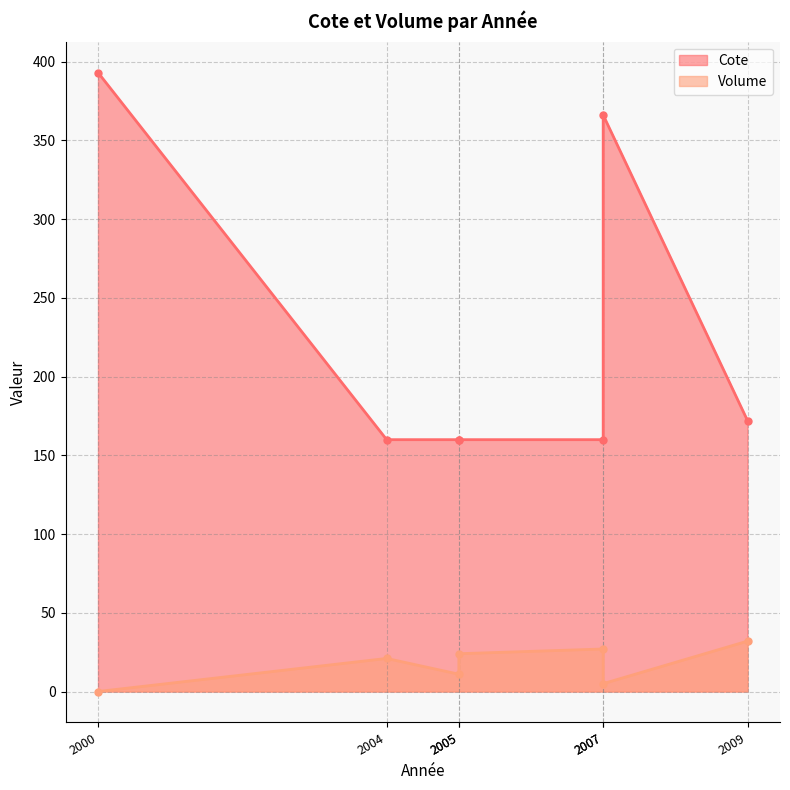

What is the difference between the second highest and minimum values in the Volume series?

27.0